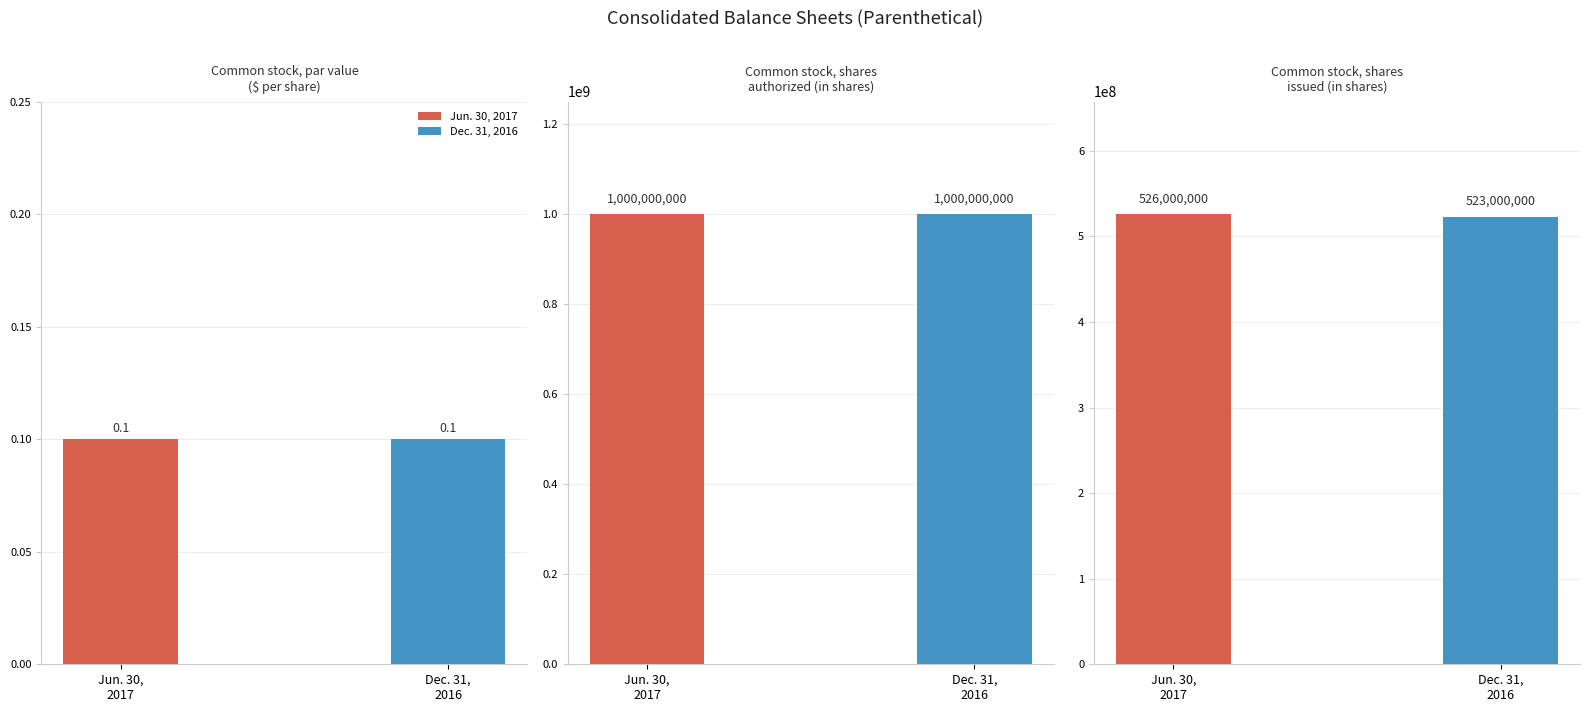

True or false: Dec. 31, 2016 has a value of 1000000000.0 at Common stock, shares
authorized (in shares).

True